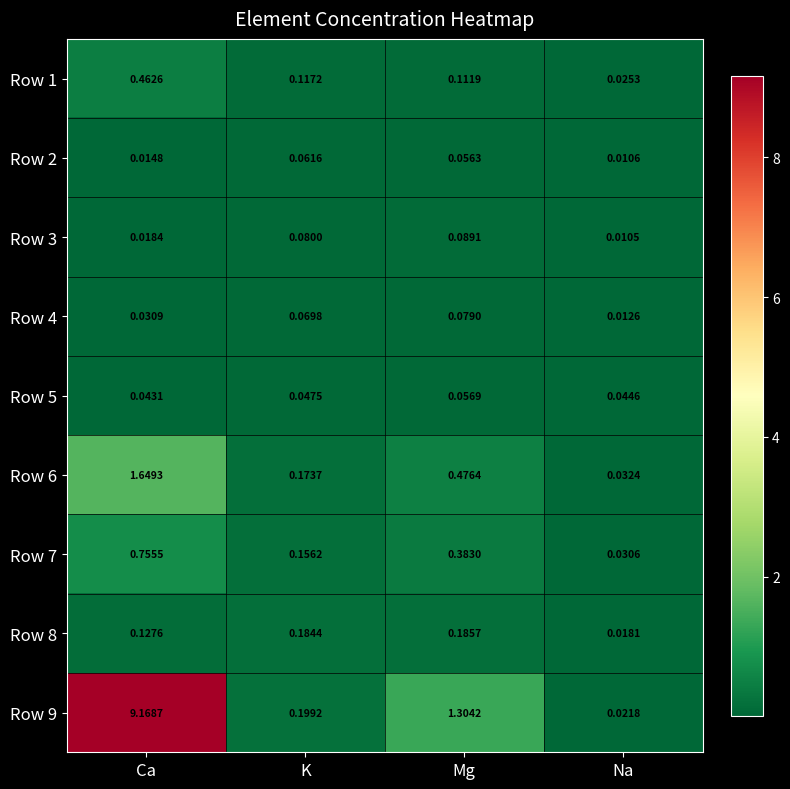

Rank the categories by Row 3 value from highest to lowest.

Mg, K, Ca, Na